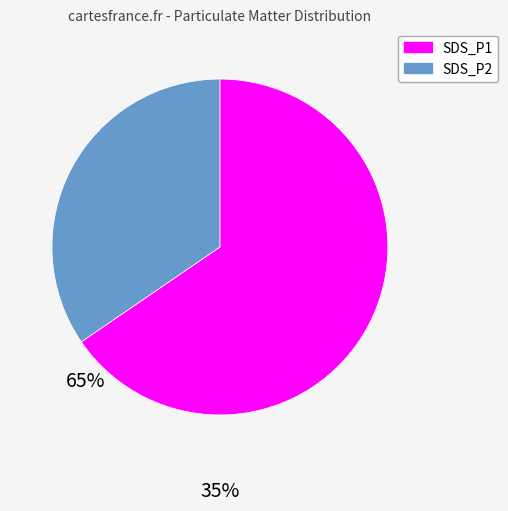

What is the smallest slice in the pie chart?

SDS_P2